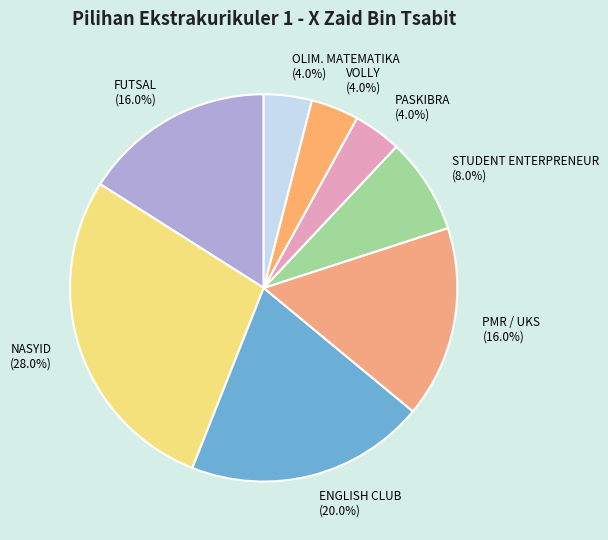

To the nearest percent, what percentage of the pie is VOLLY?

4%